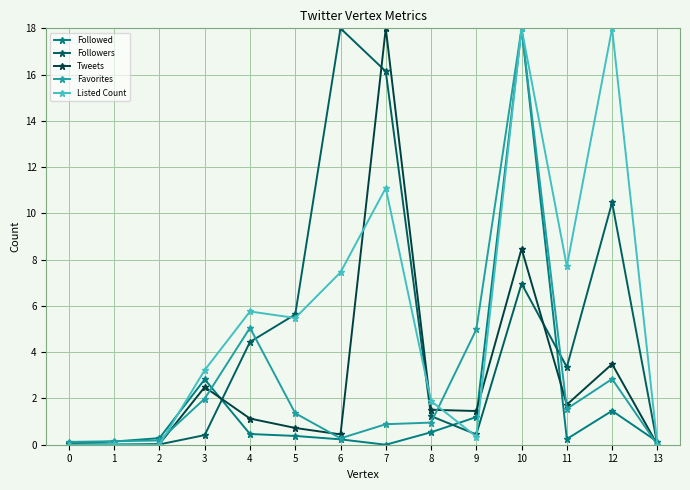

Which series changed the most between 10 and 13?

Favorites